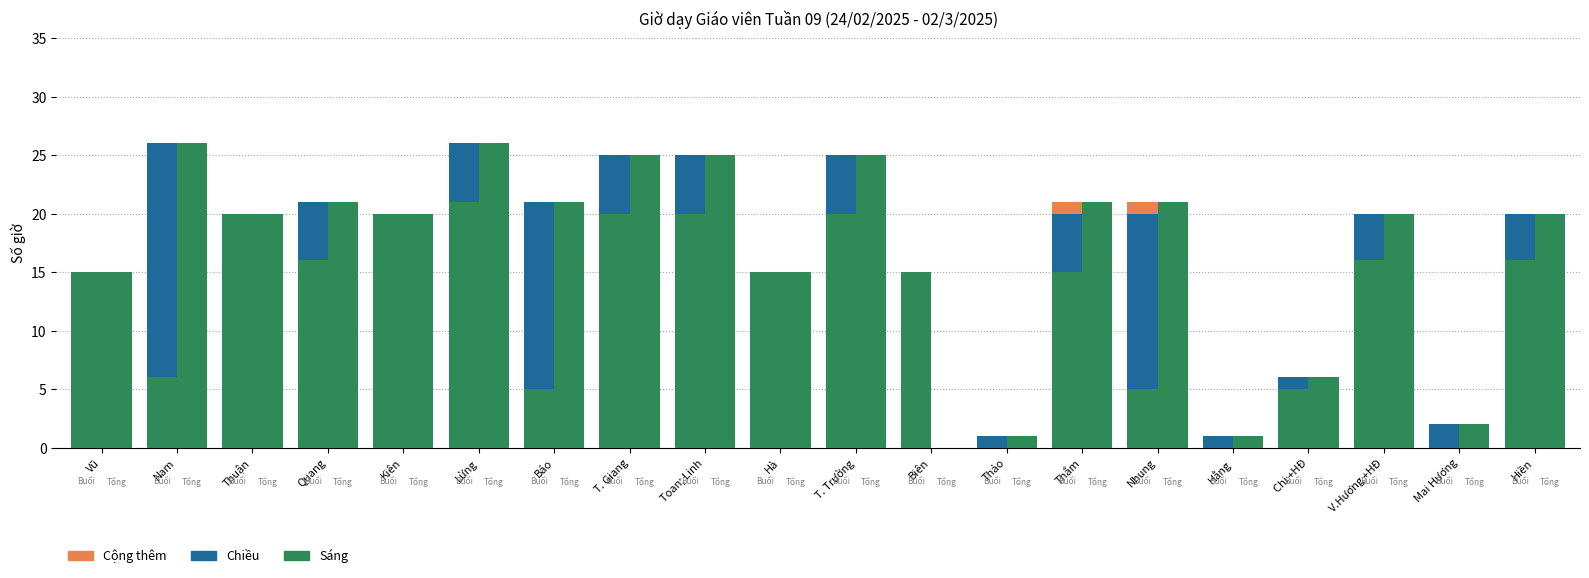

Which series has the largest range (max minus min)?

Tổng giờ